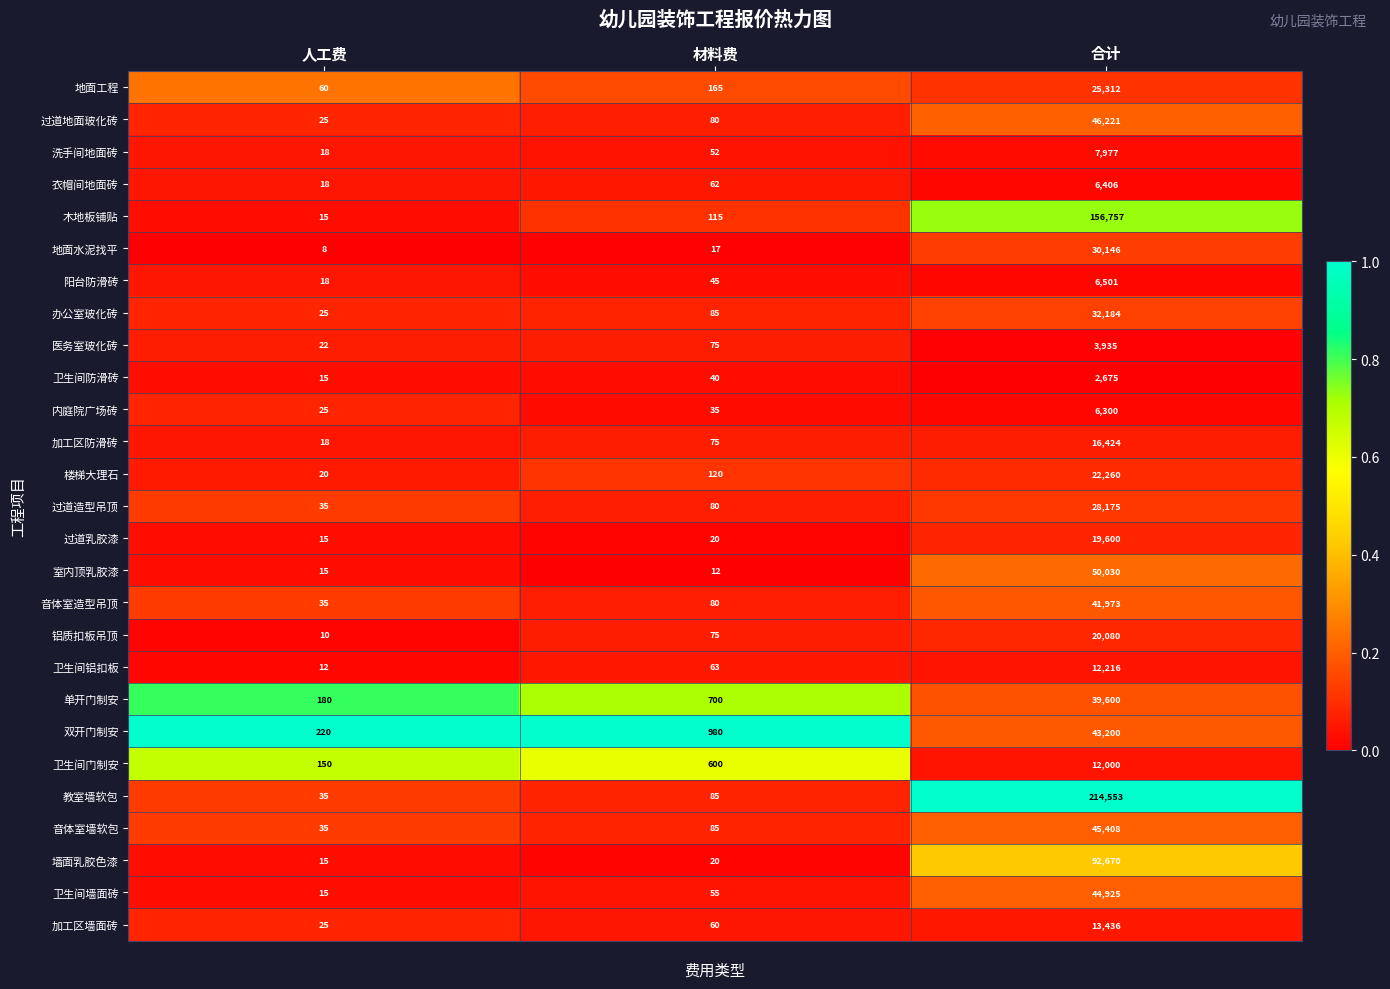

What is the difference between the highest and lowest values at 材料费?

968